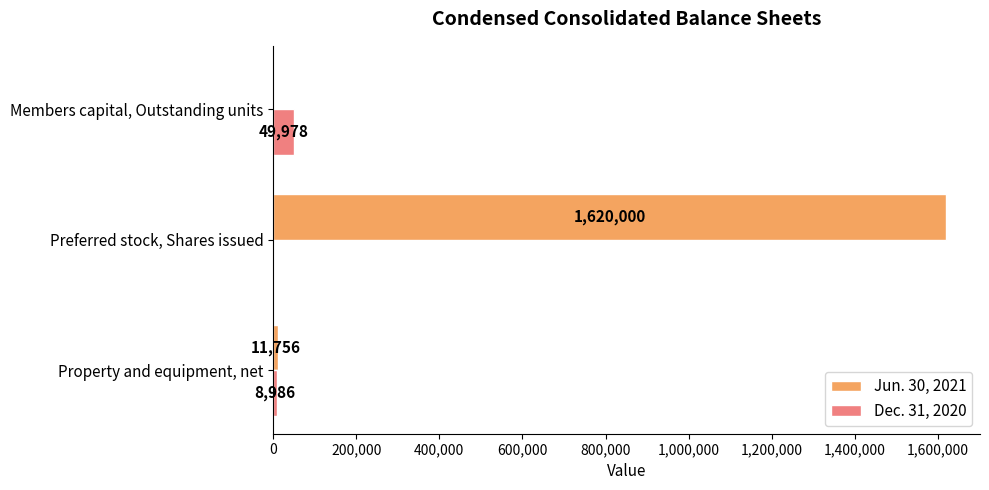

The Jun. 30, 2021 series shows 783395 at Preferred stock, Shares issued. True or false?

False